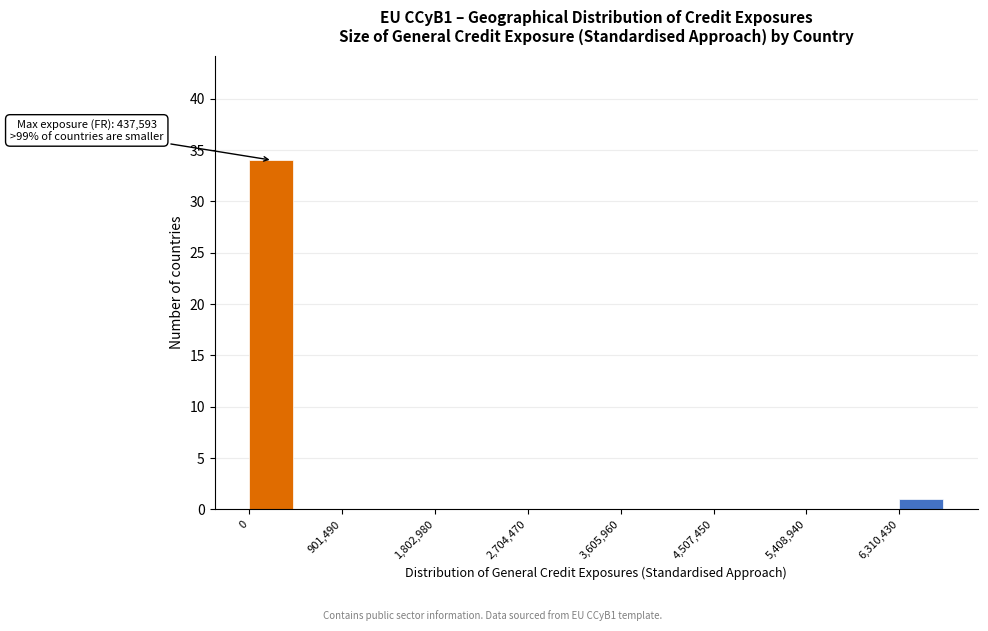

Which range on the x-axis has the tallest bar?

0 to 500000